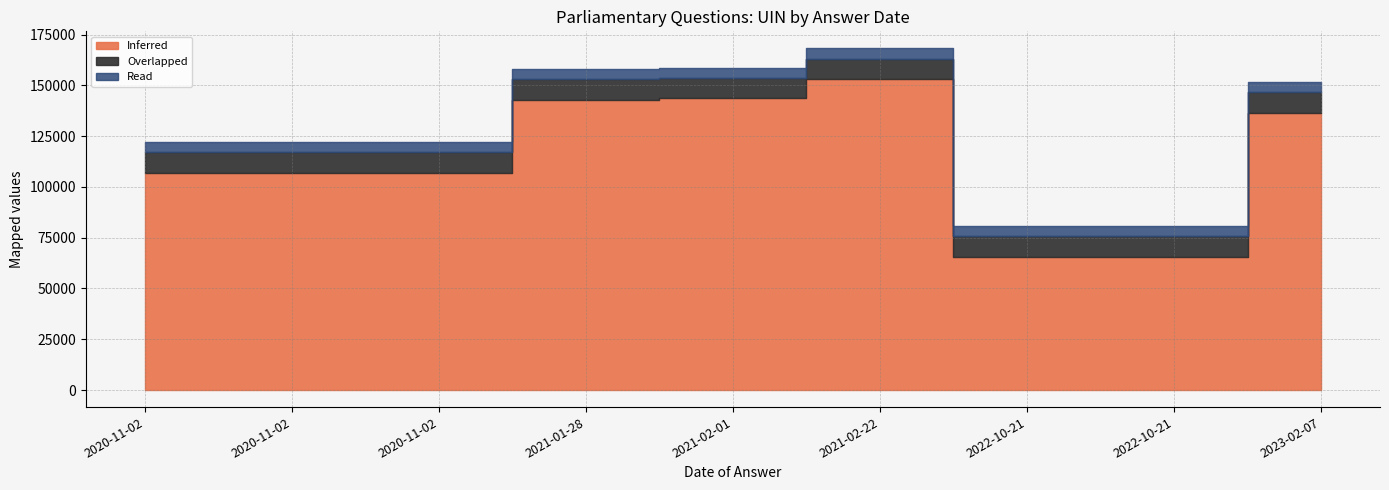

Rank the series at 2021-01-28 from lowest to highest value.

Read, Overlapped, Inferred